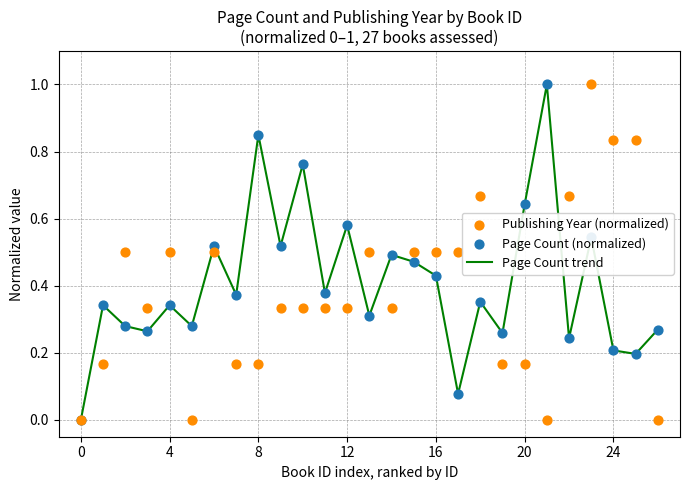

Which series contains the lowest Y value?

Page Count trend